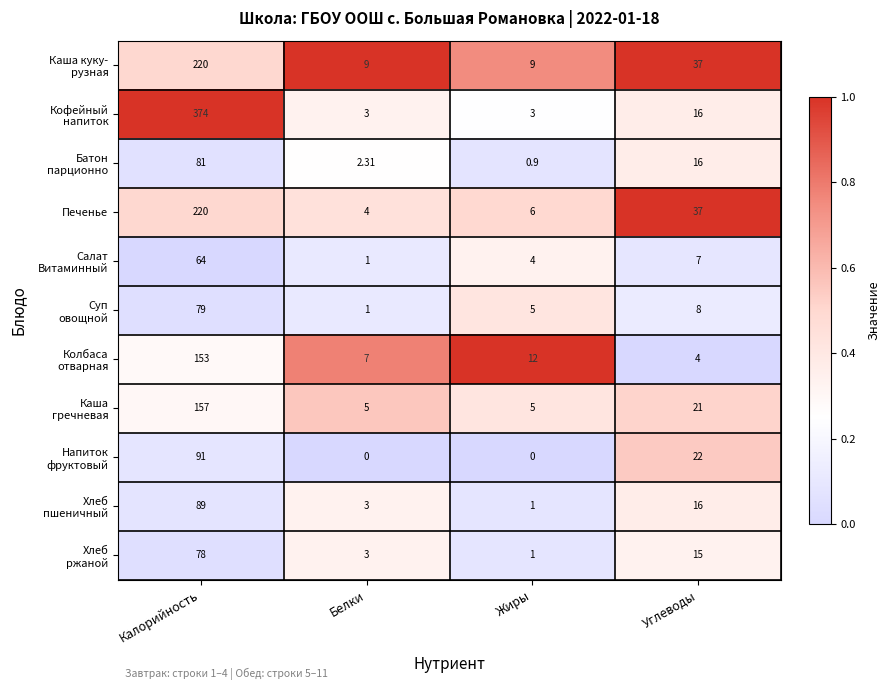

Which series changed the most between Белки and Углеводы?

Печенье